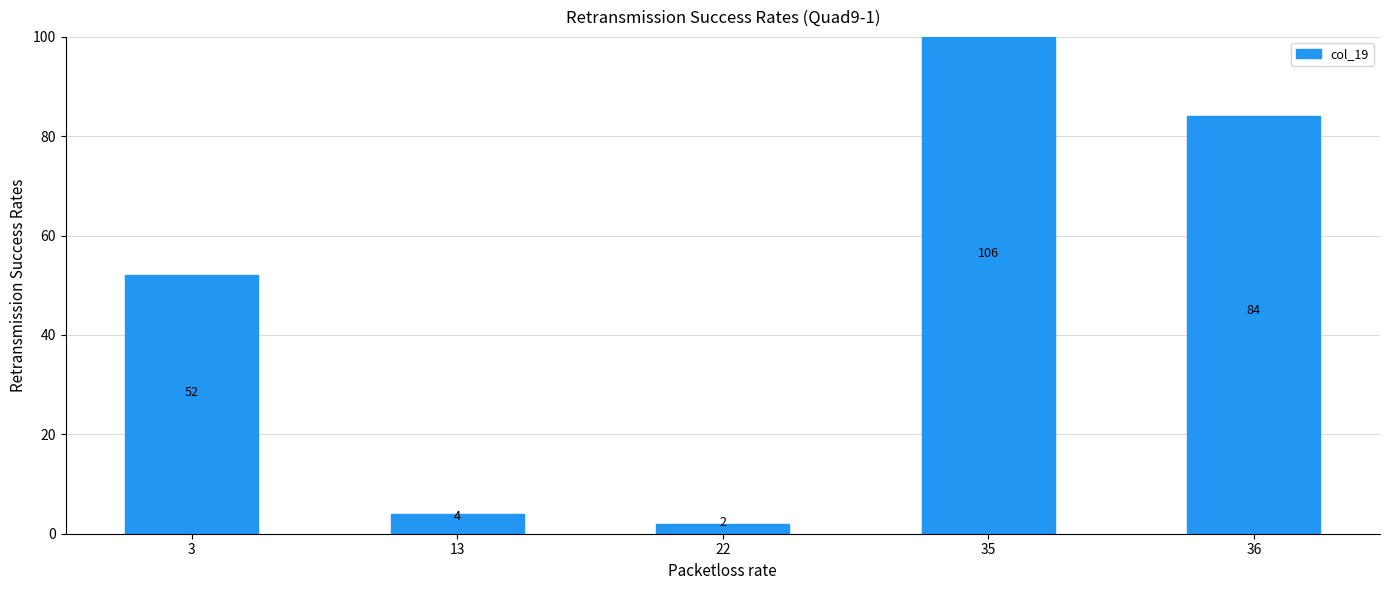

Reading left to right, extract all data points from this chart.

3=52	13=4	22=2	35=106	36=84